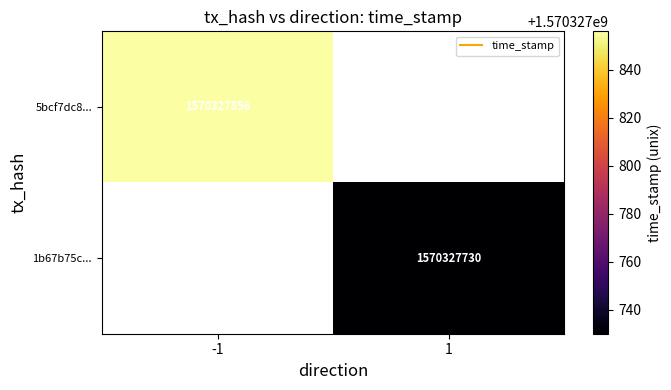

Is it true that 1b67b75c205060b4f83e802137127812eab04d6 equals 1570327730 at 1?

True